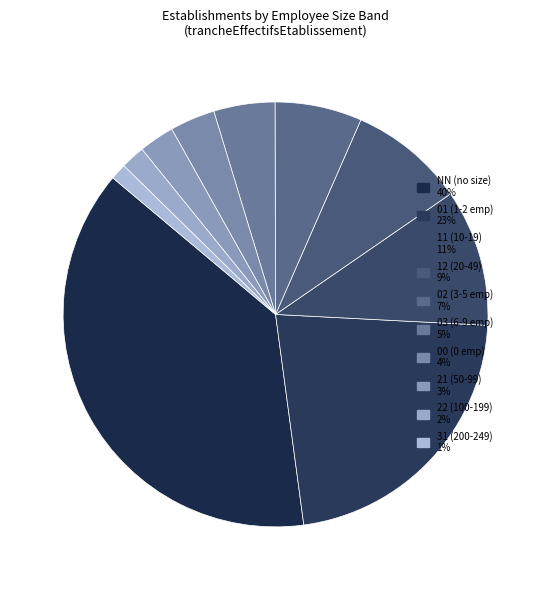

To the nearest percent, what percentage of the pie is NN?

38%